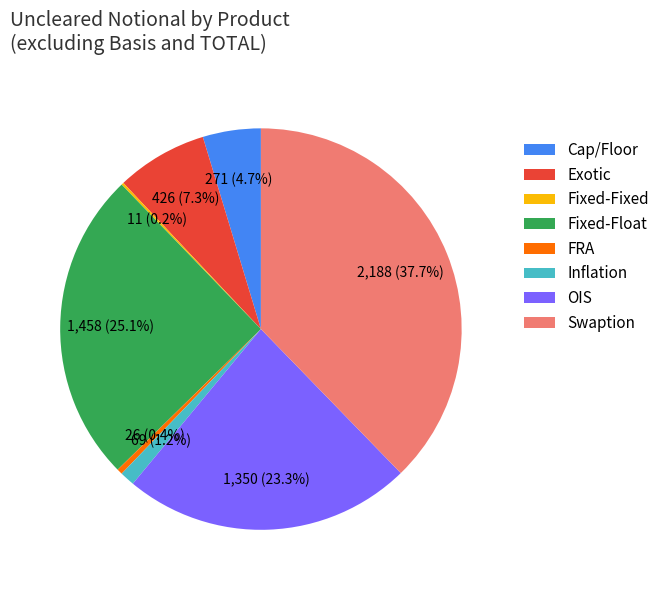

What is the ratio of the value at OIS to the value at Fixed-Float?

0.9